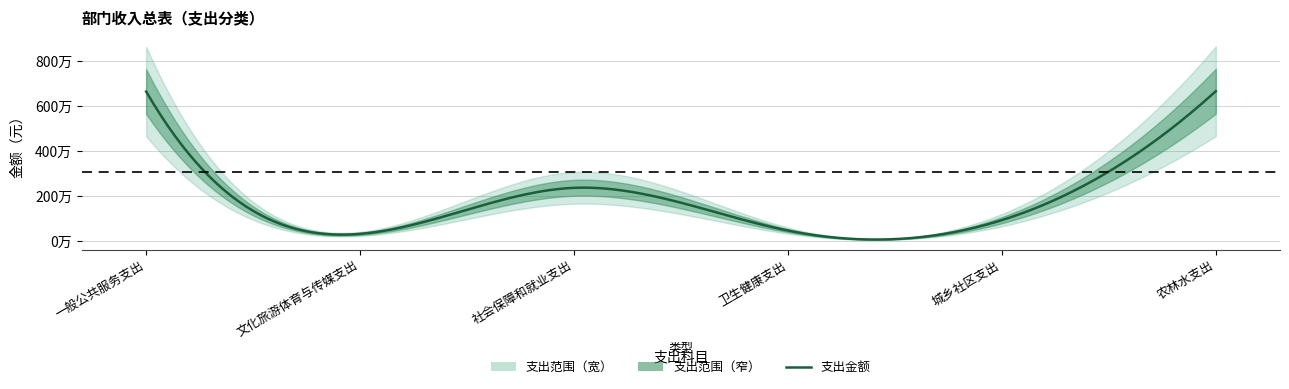

Rank the categories by value from highest to lowest.

农林水支出, 一般公共服务支出, 社会保障和就业支出, 城乡社区支出, 卫生健康支出, 文化旅游体育与传媒支出